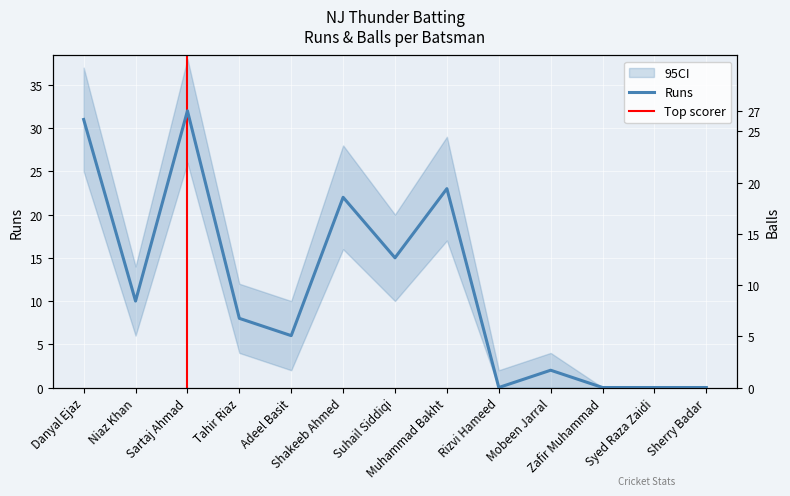

In Balls, how many points are higher than both neighbors (excluding endpoints)?

2